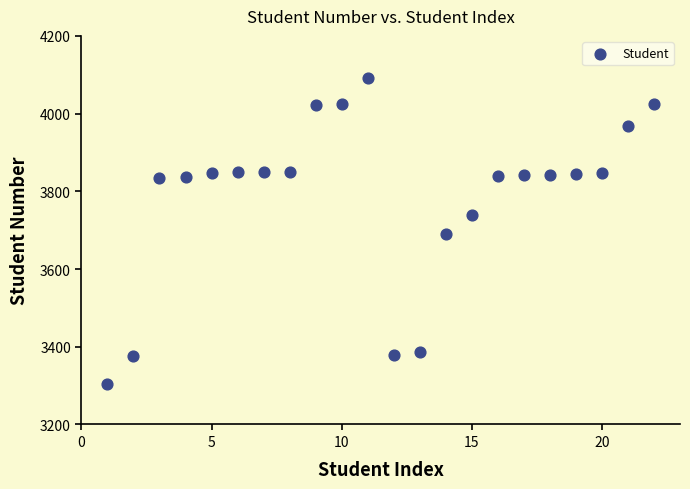

What is the range of X values (max minus min)?

21